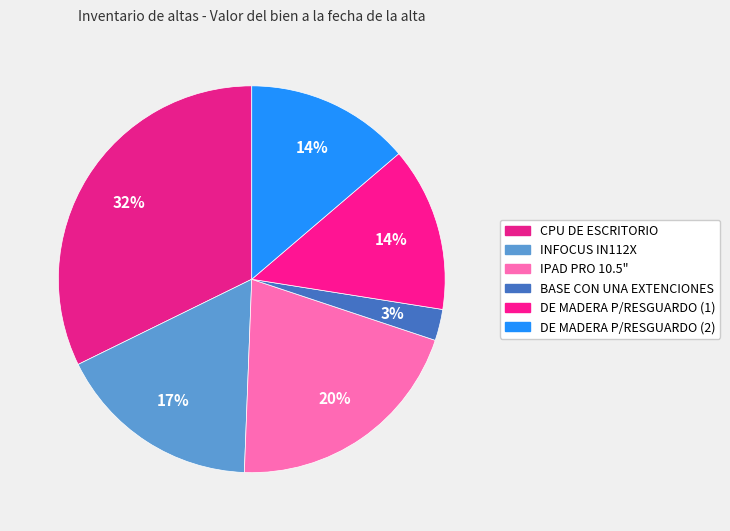

To the nearest percent, what portion does DE MADERA P/RESGUARDO (1) represent?

14%